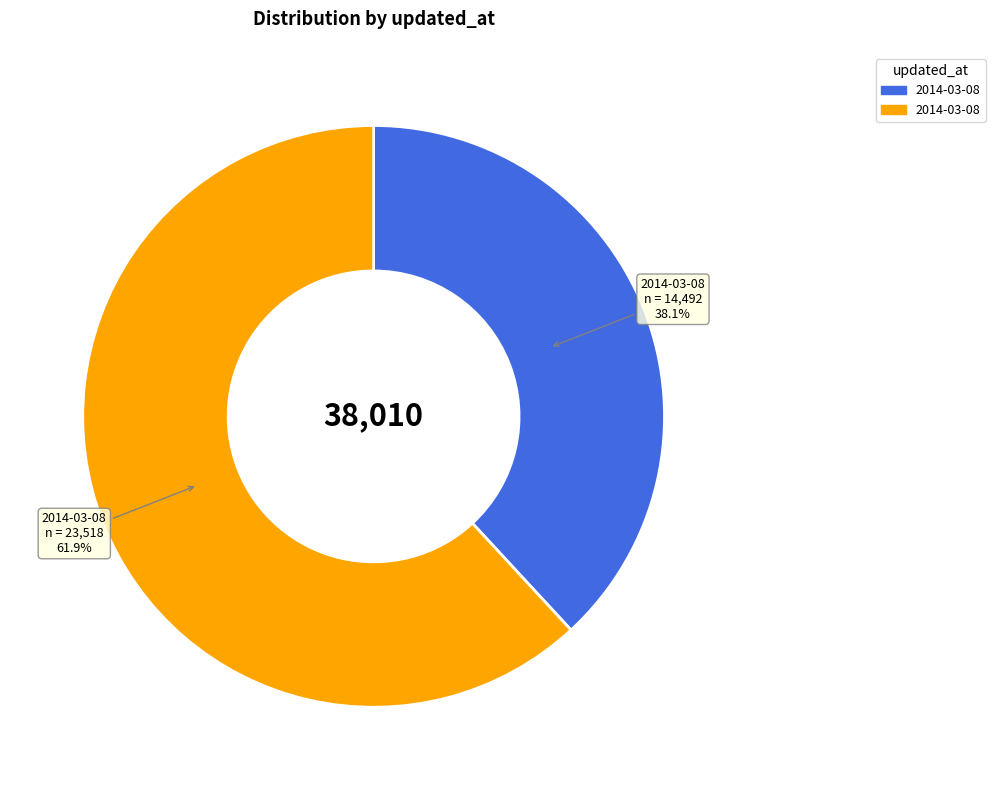

Count the number of slices in the pie.

2